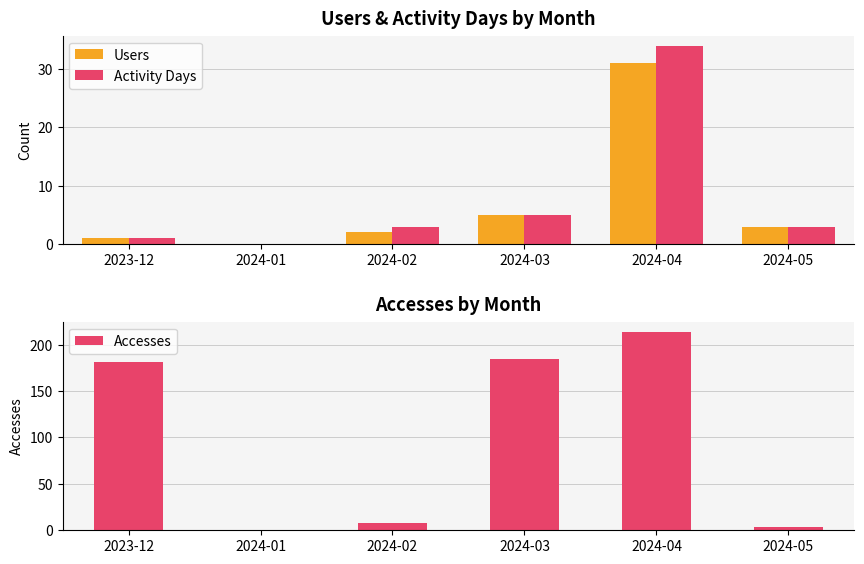

How many values in Accesses are above zero?

5